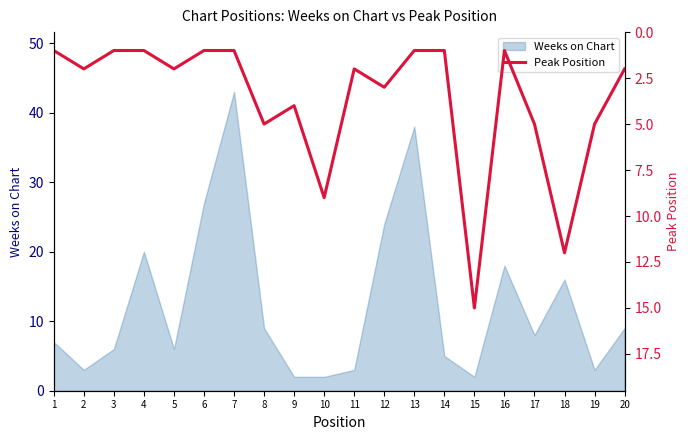

Does the chart have visible grid lines?

No